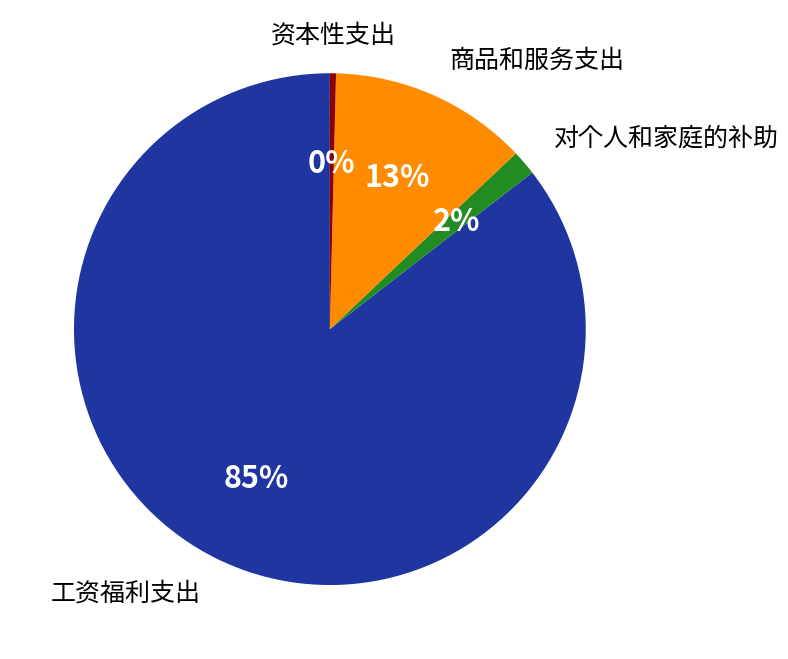

To the nearest percent, what is the average slice percentage?

25%